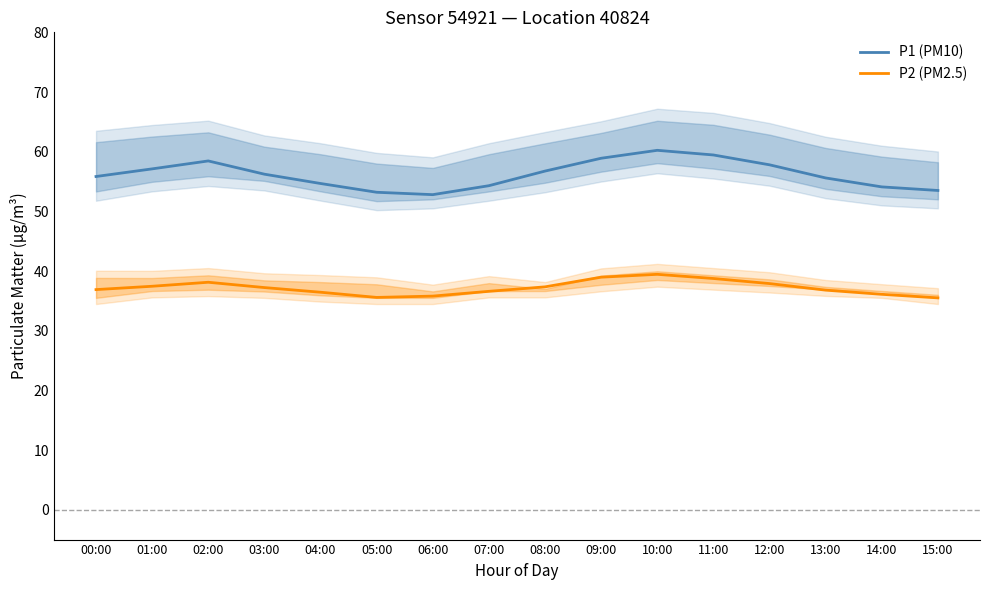

List the series in order of their peak value, highest first.

P1, P2